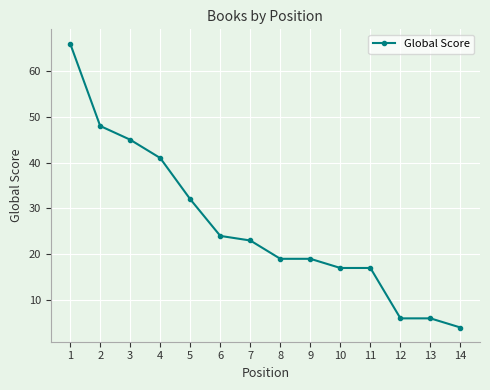

What is the smallest value displayed?

4